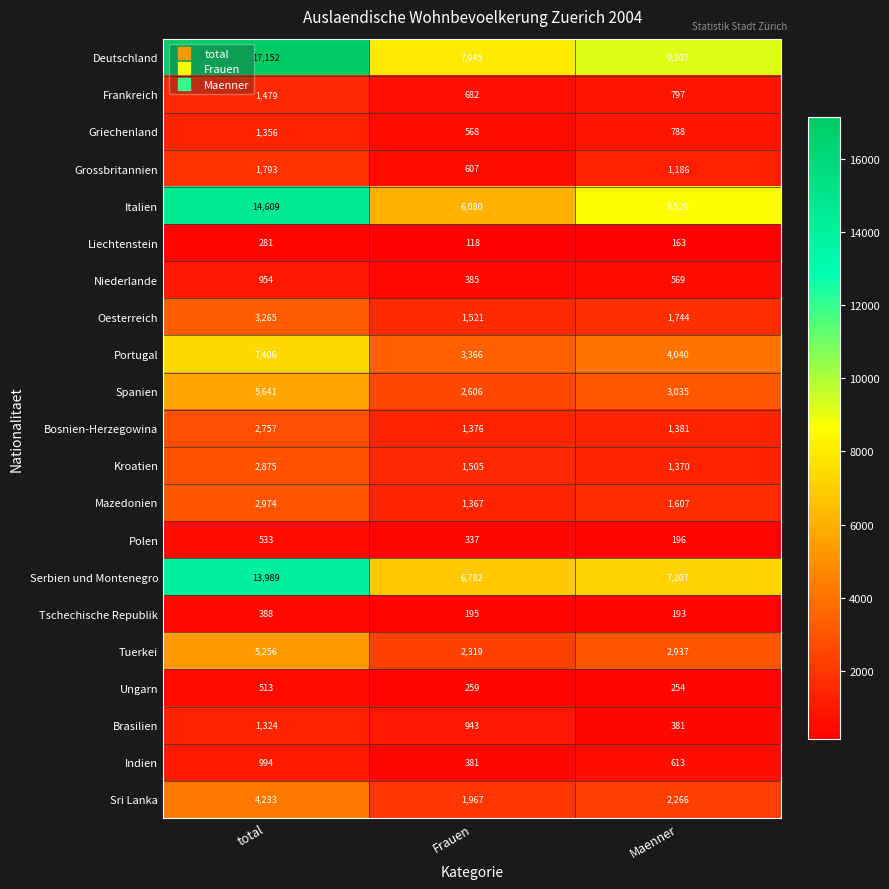

What is the sum of the Mazedonien values at total and Maenner?

4581